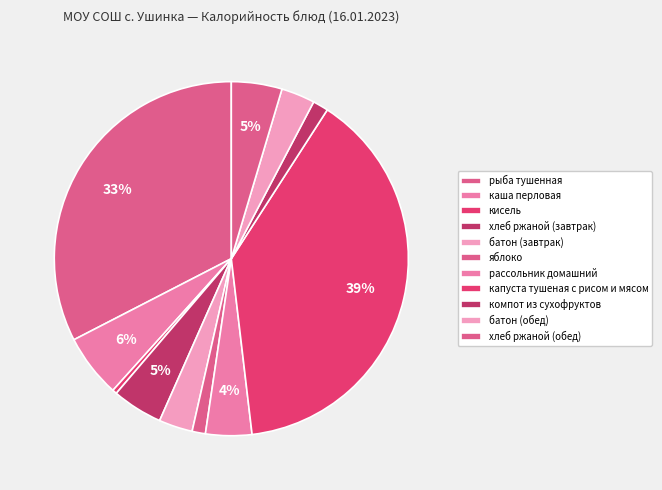

True or false: рыба тушенная accounts for 33% of the total.

True